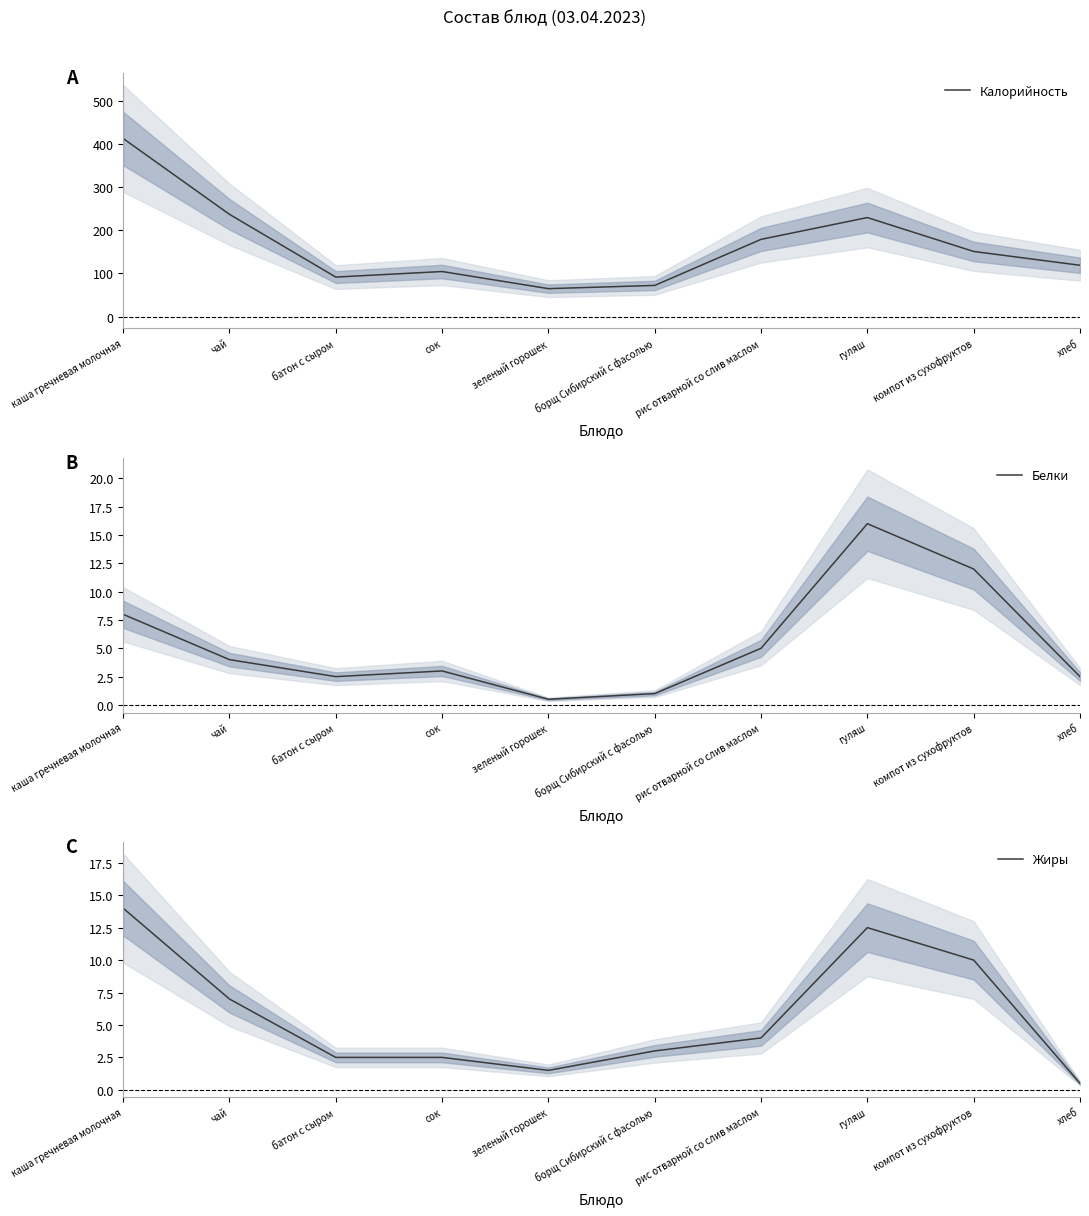

Rank the categories by Калорийность value from highest to lowest.

каша гречневая молочная, чай, гуляш, рис отварной со слив маслом, компот из сухофруктов, хлеб, сок, батон с сыром, борщ Сибирский с фасолью, зеленый горошек